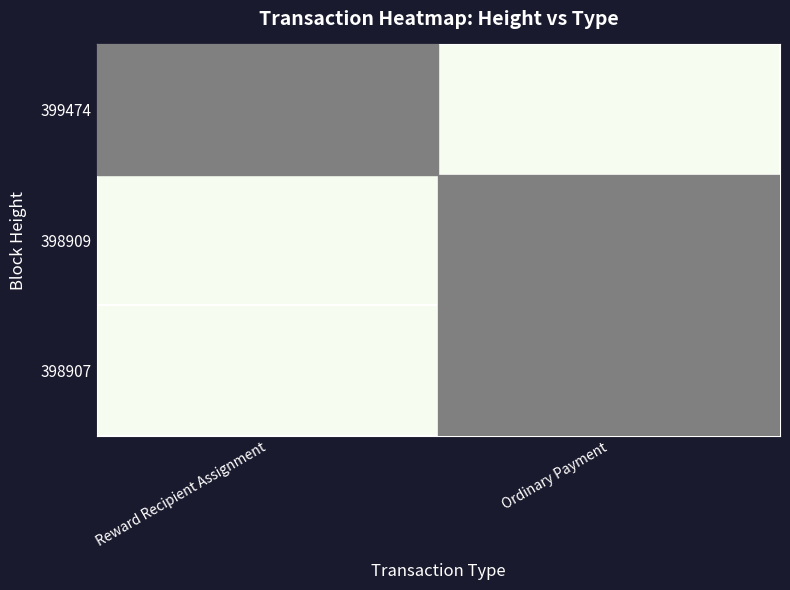

Reading right to left, what are all the values shown in this chart?

399474: Ordinary Payment=0	Reward Recipient Assignment=399474
398909: Ordinary Payment=398909	Reward Recipient Assignment=0
398907: Ordinary Payment=398907	Reward Recipient Assignment=0